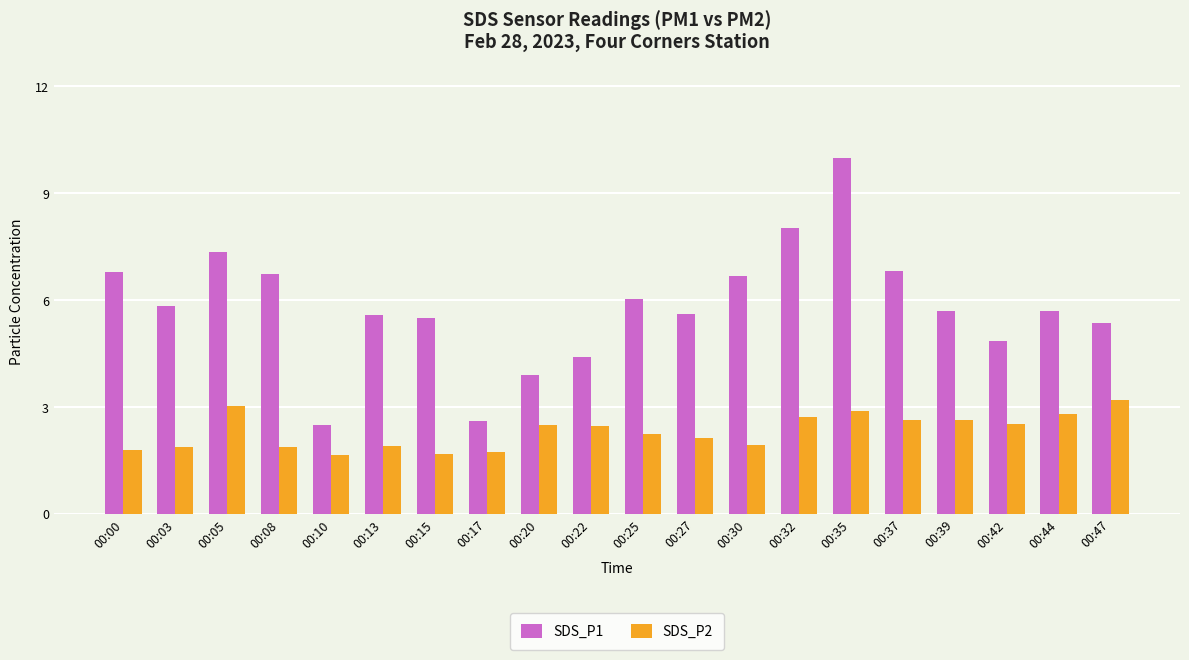

What is the difference between the maximum and minimum values in the SDS_P1 series?

7.5